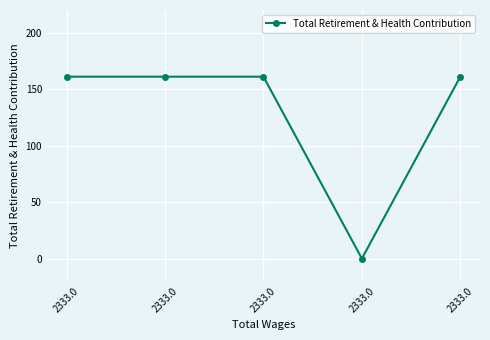

How many lines are shown in the chart?

1